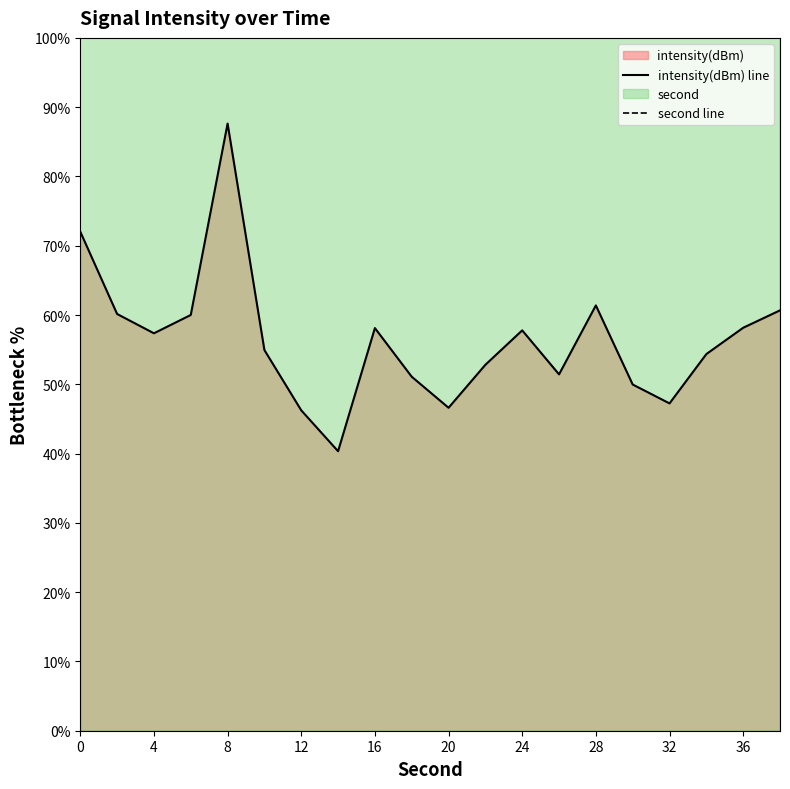

Is it true that intensity(dBm) line equals 57.8 at 24?

True